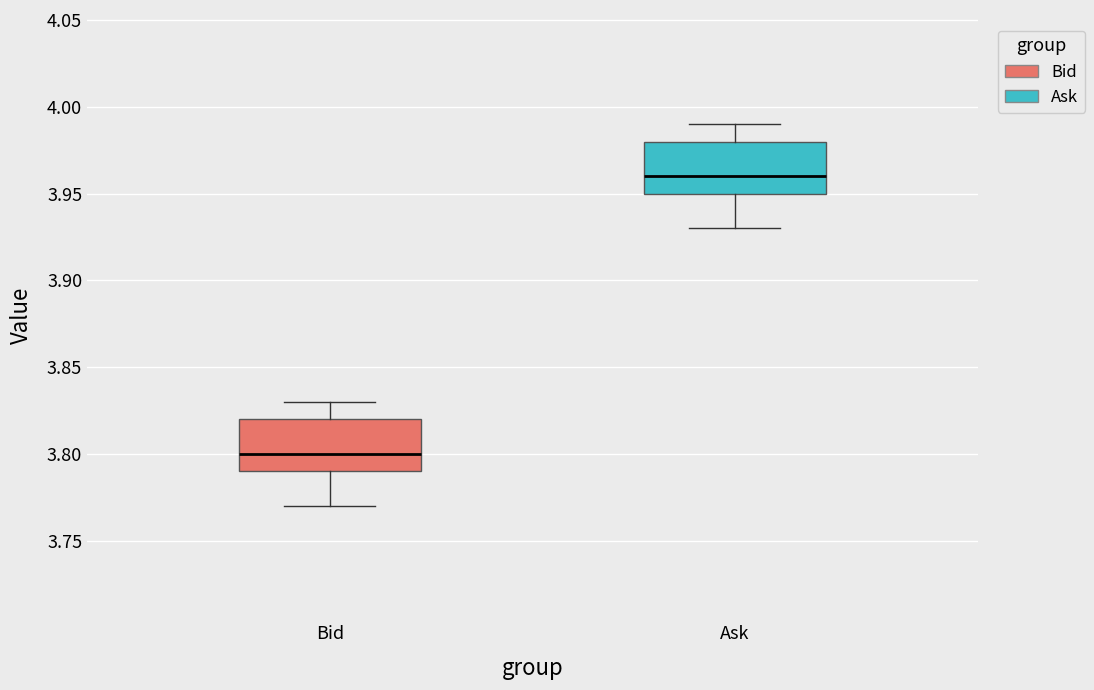

Reading left to right, transcribe this box plot: for each box, give where its median line is, the range the box spans, and where its two whiskers end, as read against the y-axis. The values are not printed on the chart, so give them approximately, as read against the axis.

Bid: median 3.80, box 3.79 to 3.82, whiskers 3.77 to 3.83
Ask: median 3.96, box 3.95 to 3.98, whiskers 3.93 to 3.99